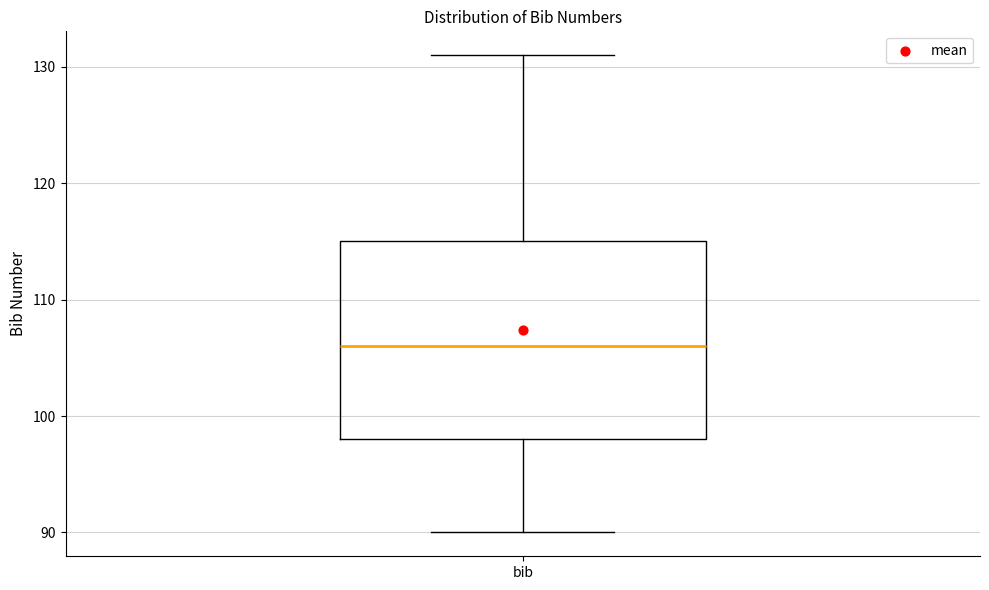

Where is the lower edge of the box for bib on the y-axis? The values are not printed on the chart, so give them approximately, as read against the axis.

98